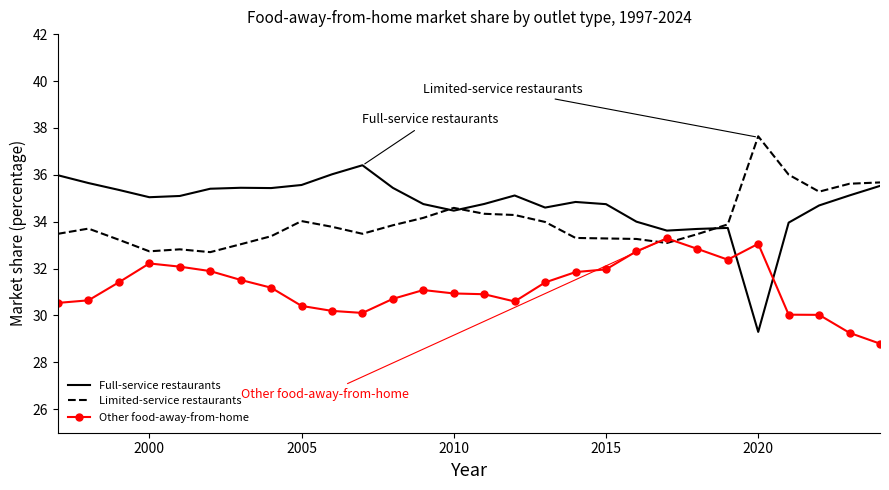

What is the lowest value of the Limited-service restaurants series?

32.7